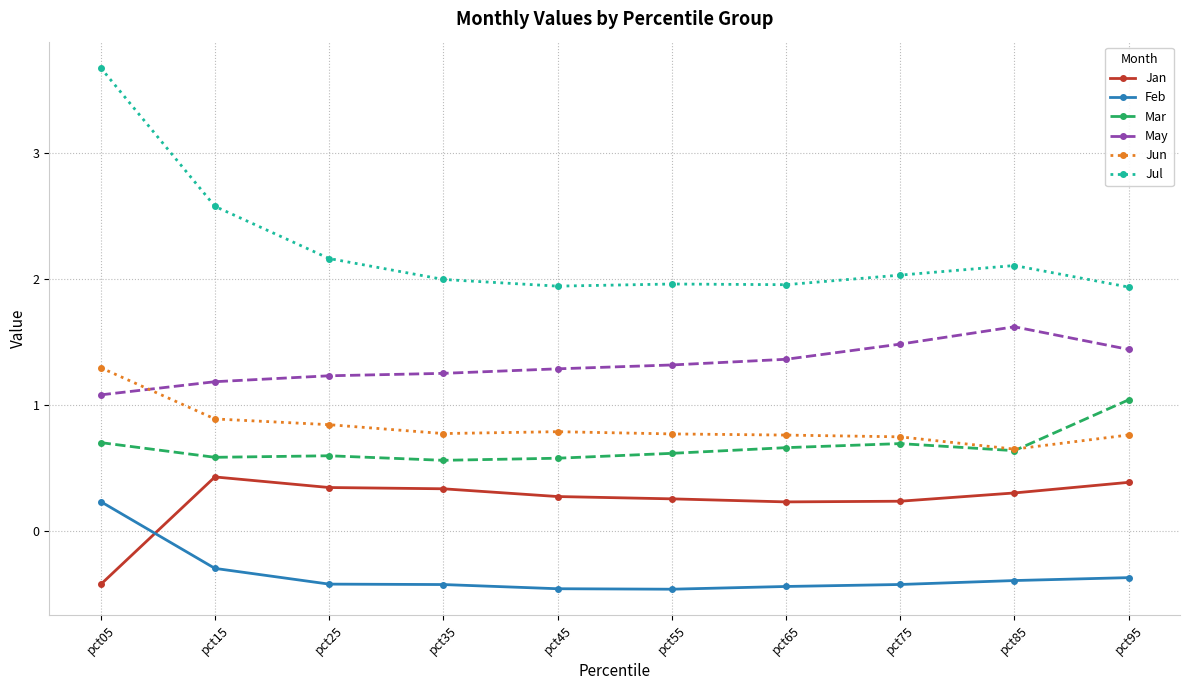

How many data points does each series have?

10